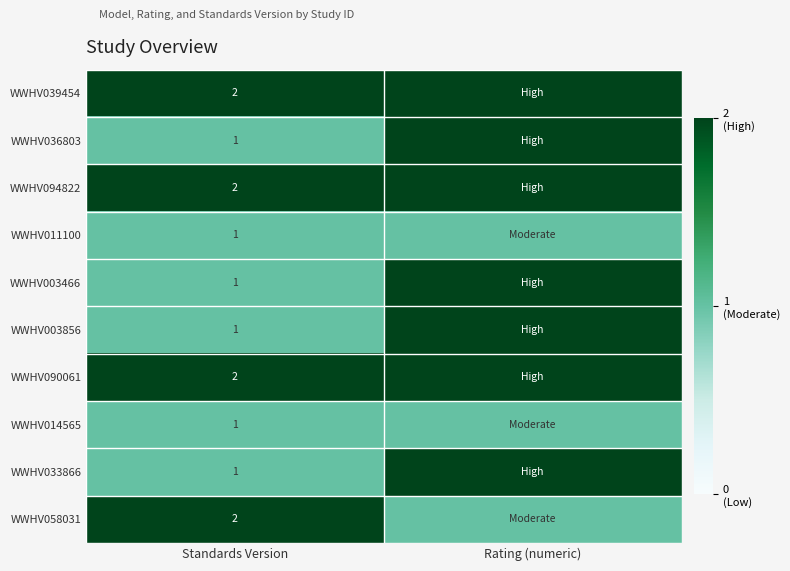

What is the total value across all series at Rating (numeric)?

17